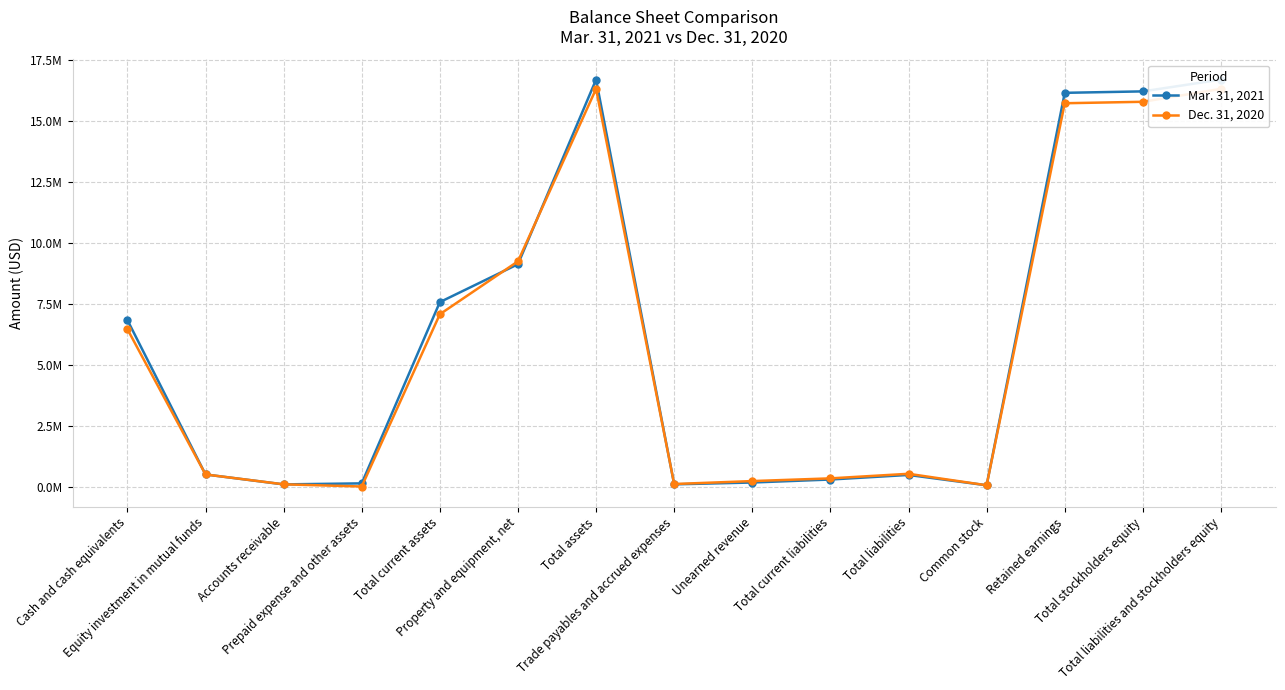

Rank the categories by Dec. 31, 2020 value from lowest to highest.

Prepaid expense and other assets, Common stock, Accounts receivable, Trade payables and accrued expenses, Unearned revenue, Total current liabilities, Equity investment in mutual funds, Total liabilities, Cash and cash equivalents, Total current assets, Property and equipment, net, Retained earnings, Total stockholders equity, Total assets, Total liabilities and stockholders equity